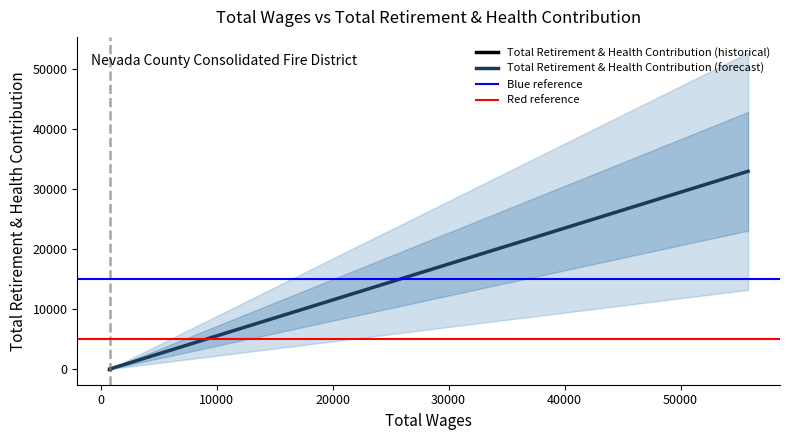

What is the maximum value for Red reference?

5000